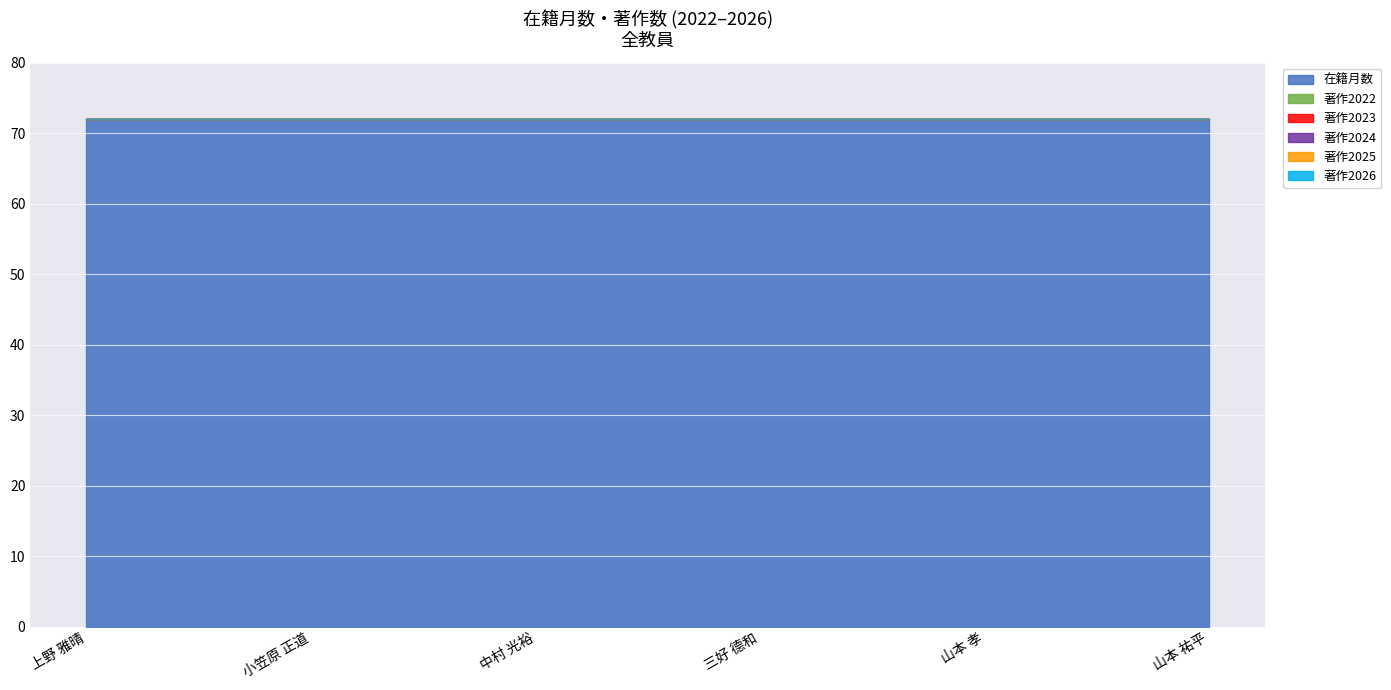

Is the value of 在籍月数 at 山本 祐平 greater than the value of 著作2025 at 小笠原 正道?

Yes